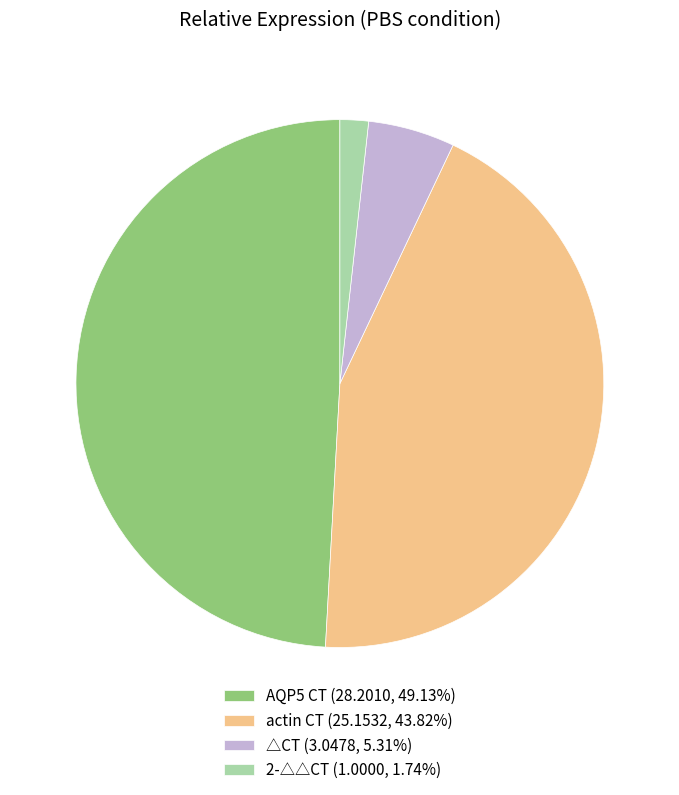

How many segments does this pie chart have?

4